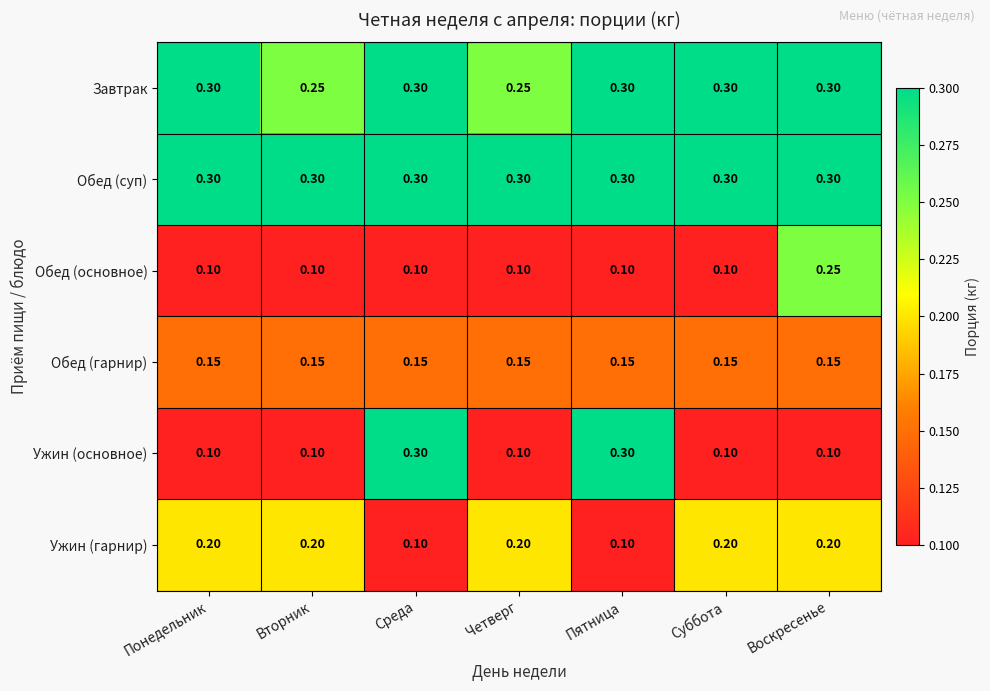

At which category is the sum across all series the highest?

Воскресенье